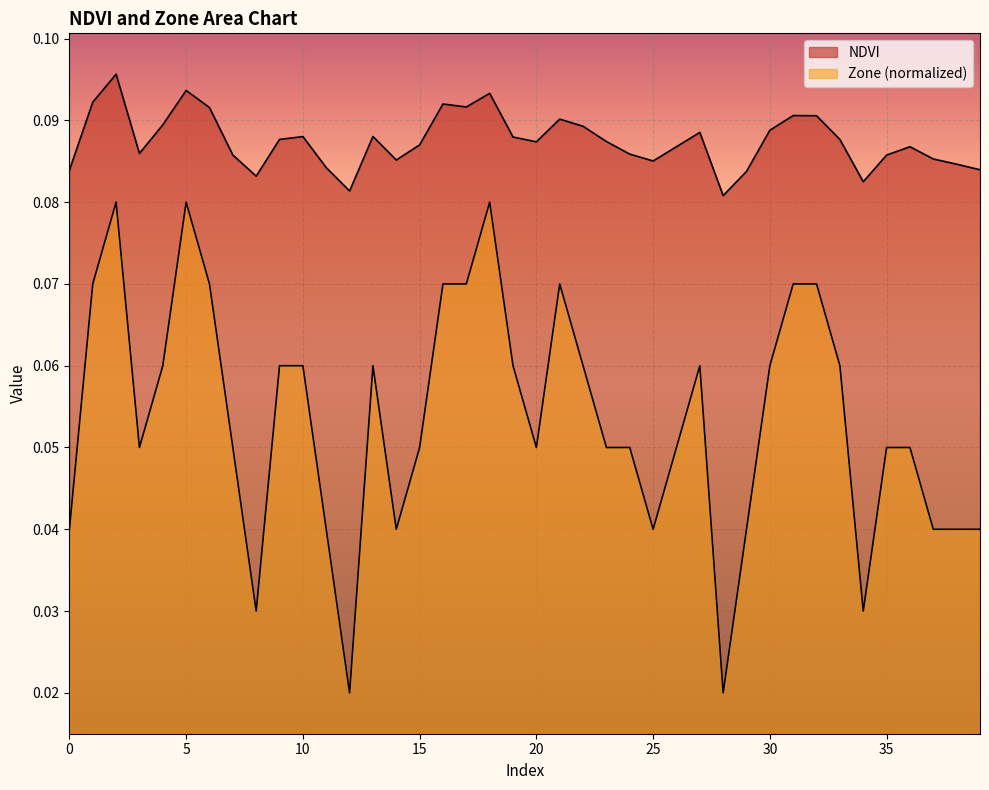

At which label does Zone reach its peak?

2